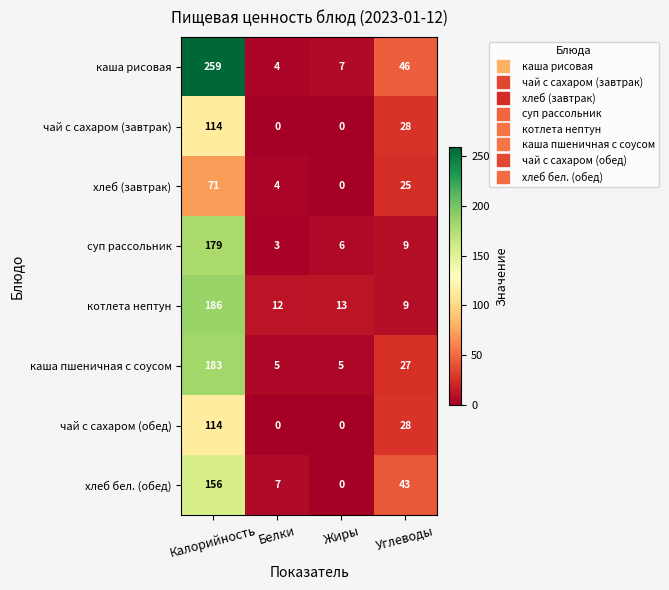

The чай с сахаром (обед) series shows 12 at Углеводы. True or false?

False